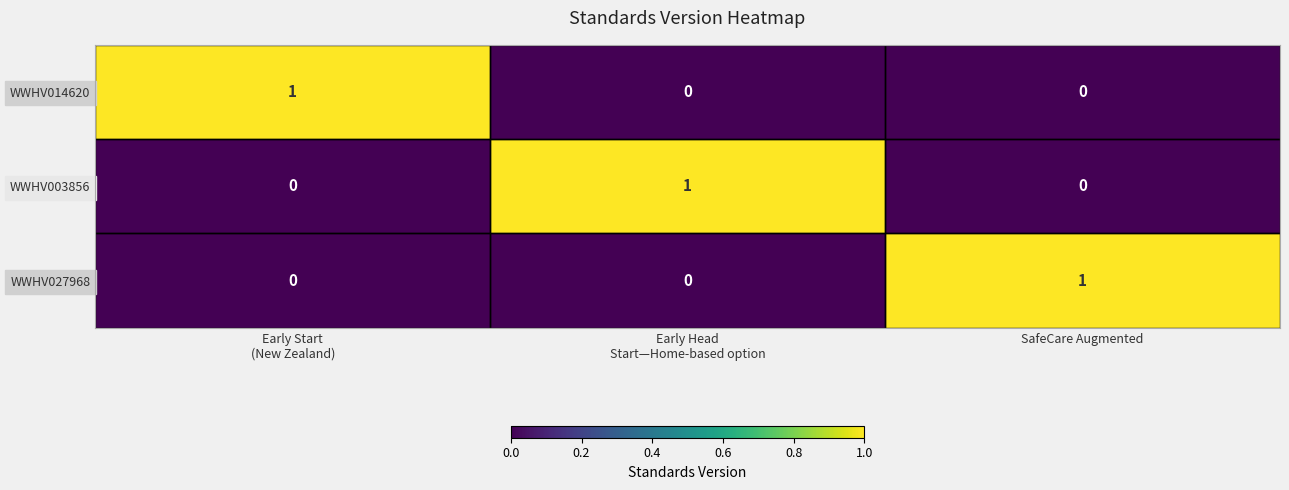

Is the value of WWHV027968 at SafeCare Augmented greater than the value of WWHV014620 at SafeCare Augmented?

Yes